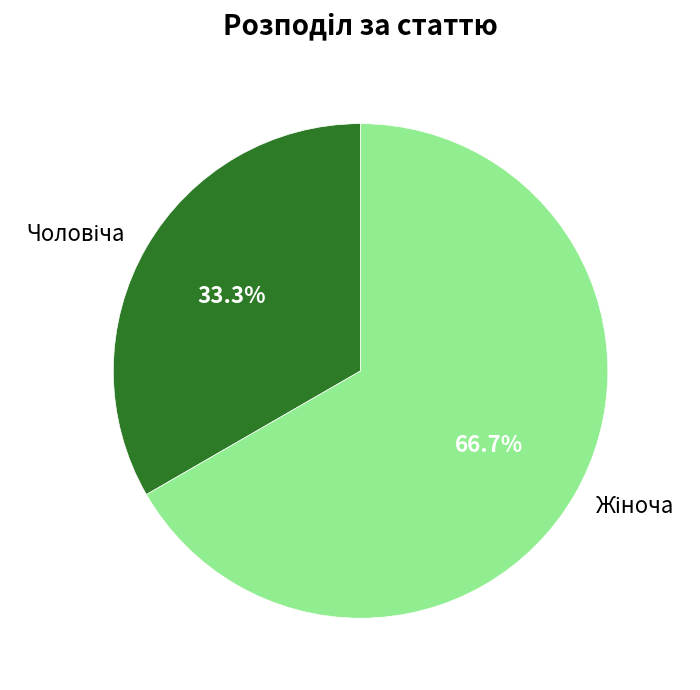

Does any single category account for the majority?

Yes